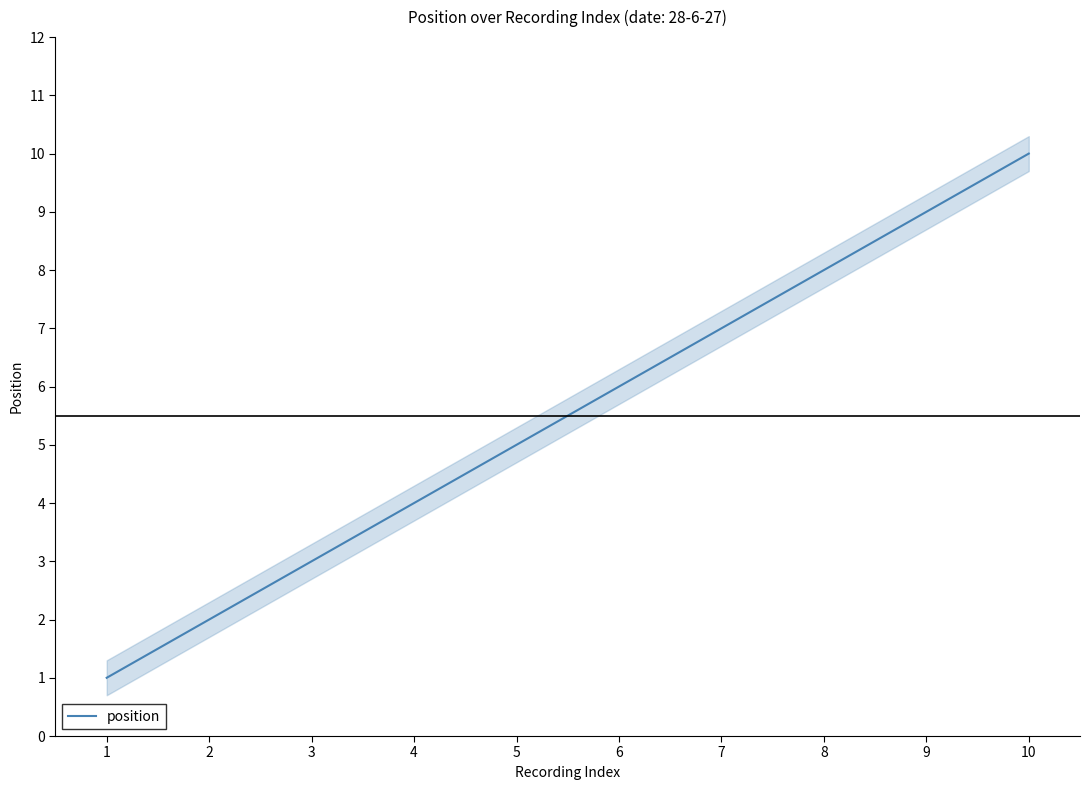

Is this an area chart (filled region under the line)?

No